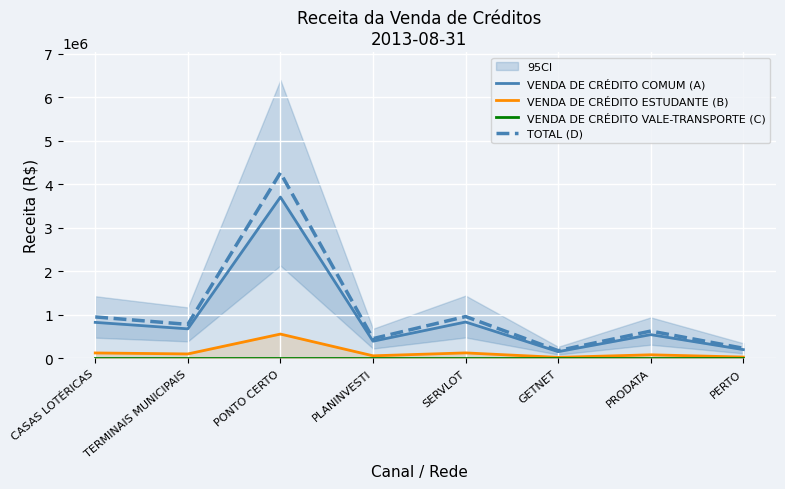

What is the label of the 1st point from the left?

CASAS LOTÉRICAS